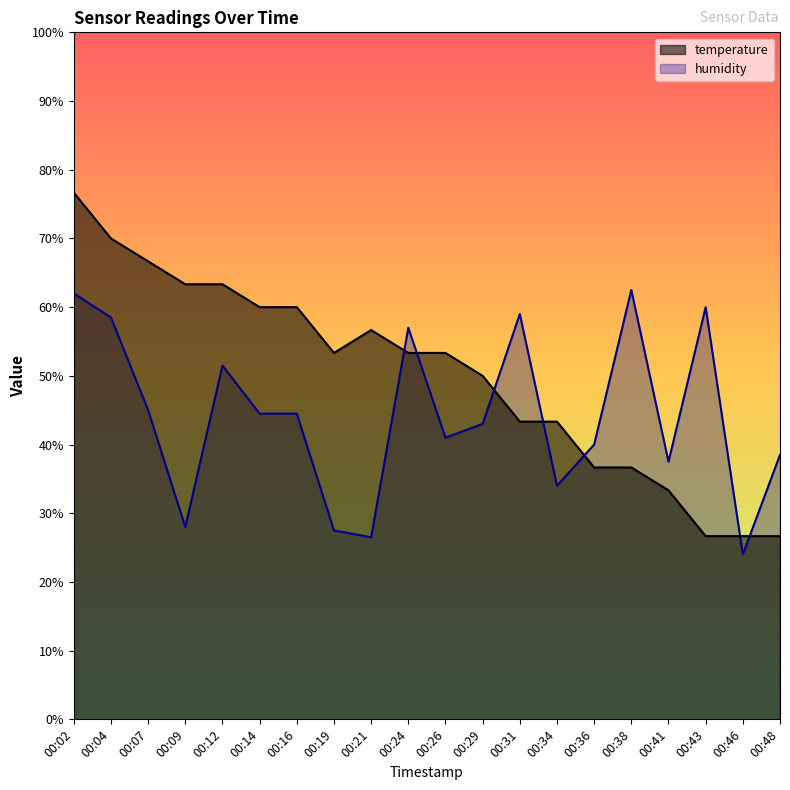

Between 00:09 and 00:16, which is larger?

00:09